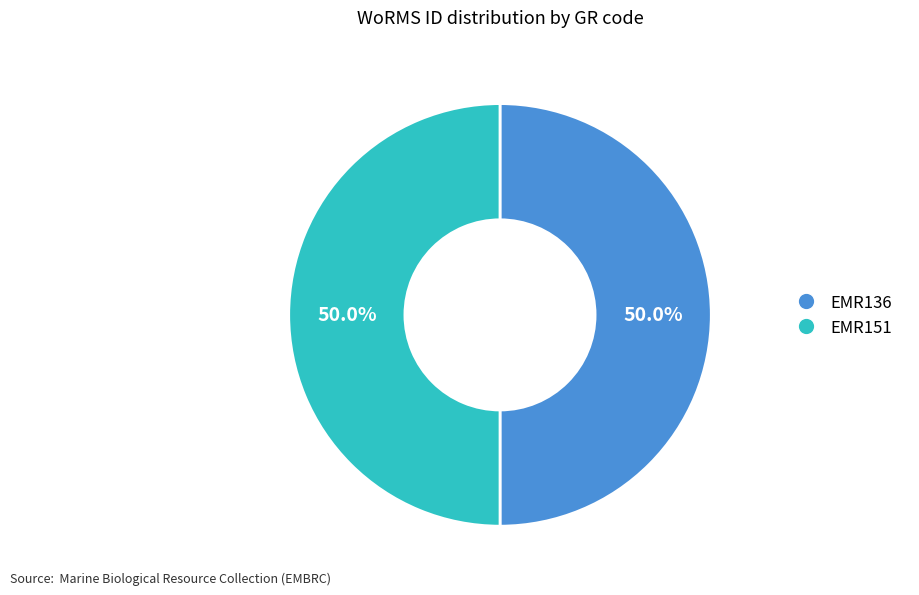

What percentage is NOT represented by EMR136?

50.0%